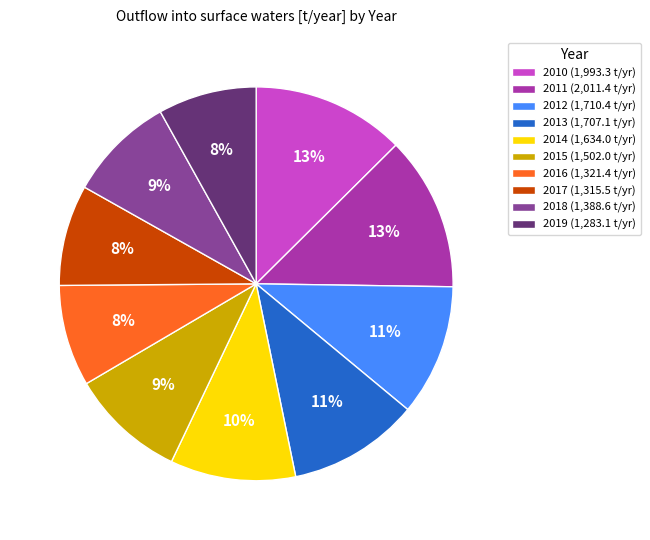

What percentage is the 2018 slice, to the nearest percent?

9%